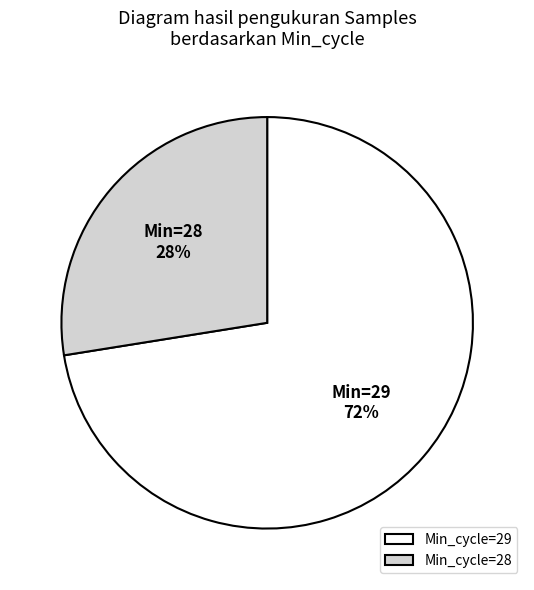

Does any single category account for the majority?

Yes